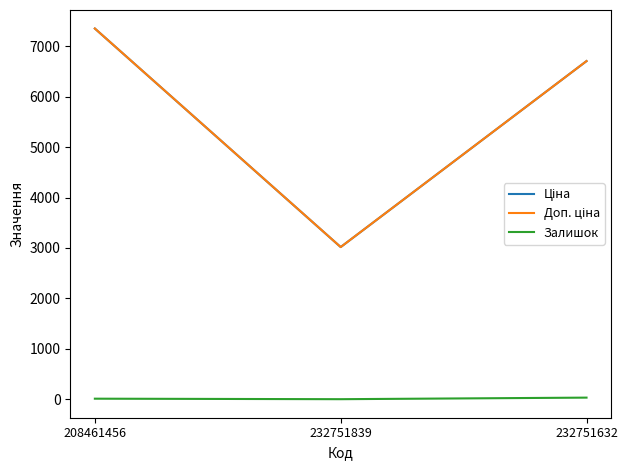

At which category is the sum across all series the highest?

208461456